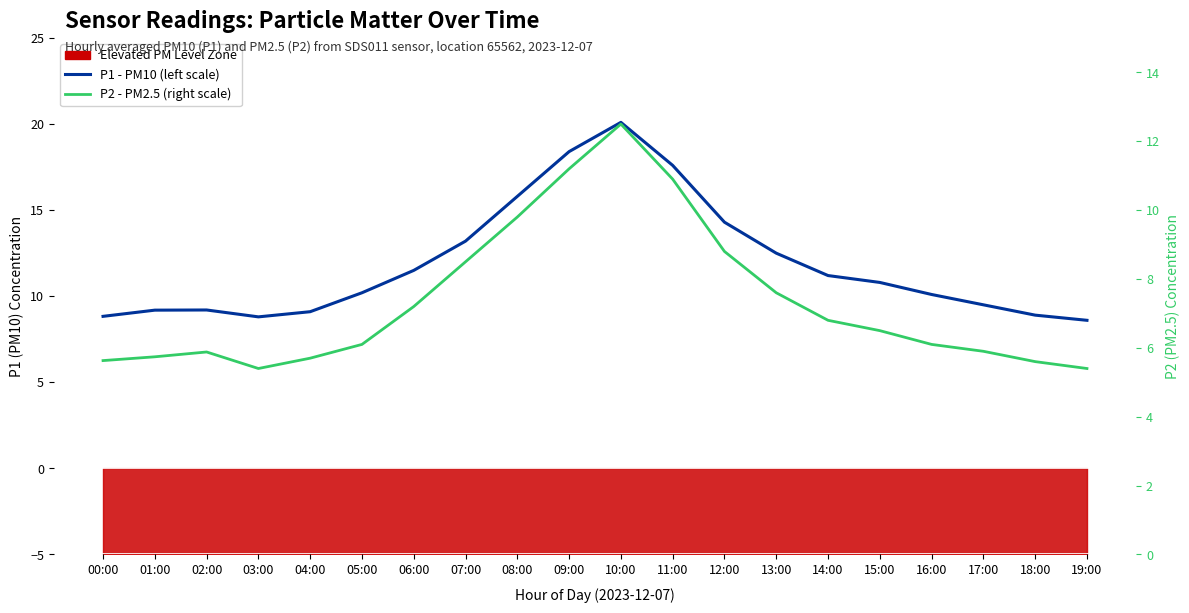

The value of P2 - PM2.5 (right scale) at 10:00 is 6.9. True or false?

False